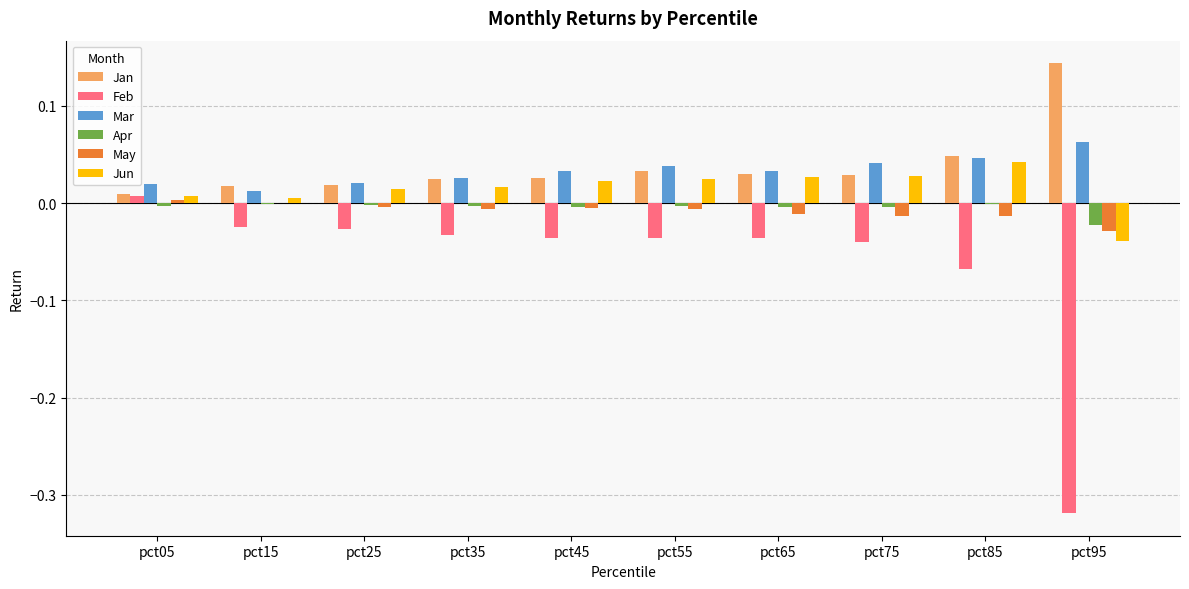

At which label does Feb reach its peak?

pct05